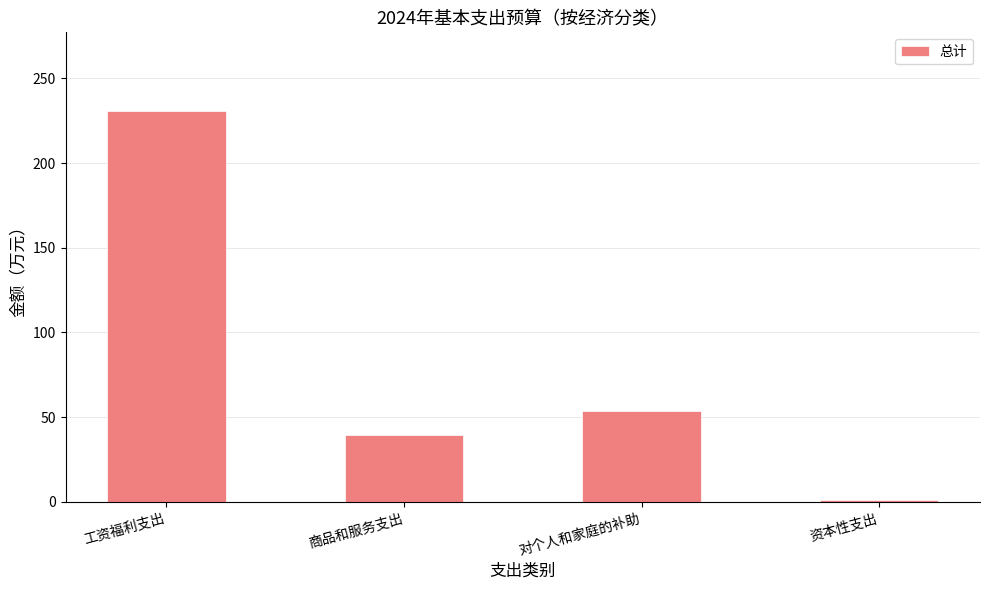

How many values exceed 53?

2